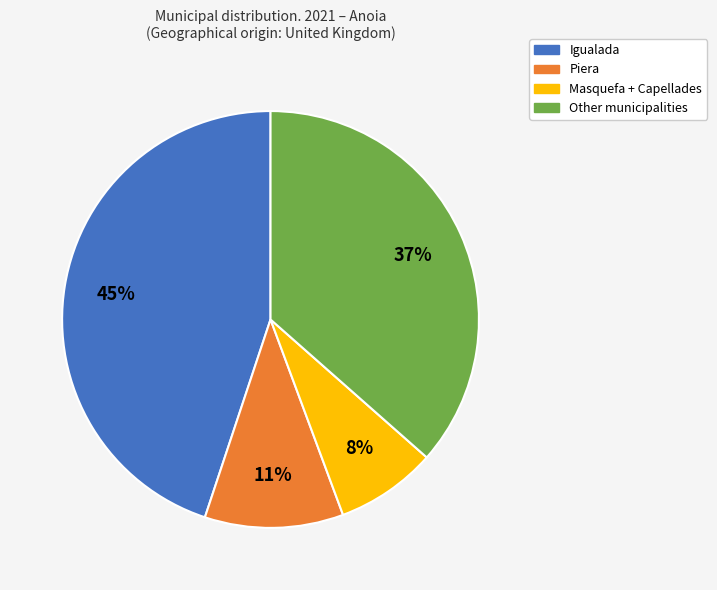

Does any single category account for the majority?

No